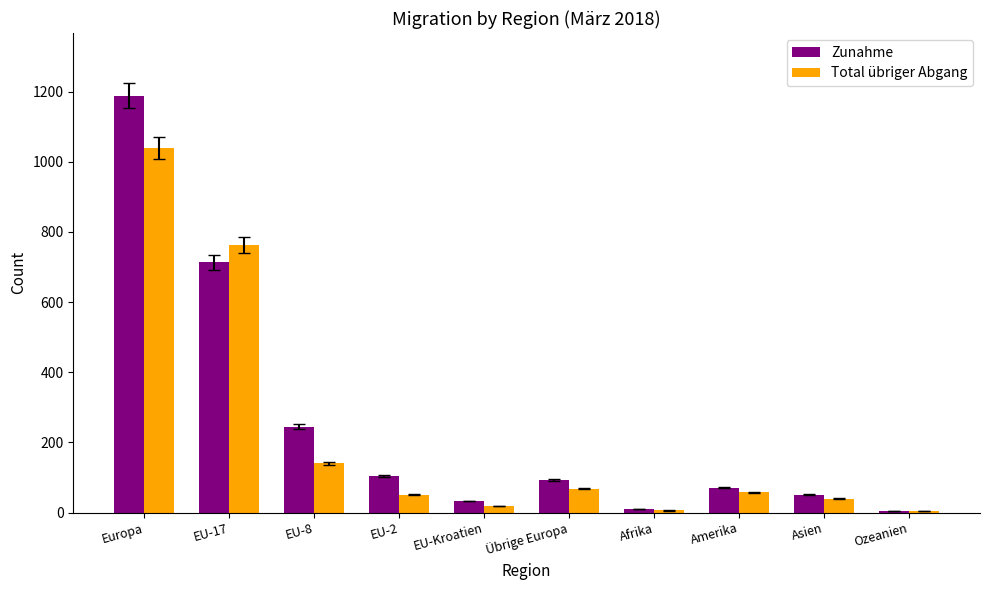

At which label is Zunahme closest to 597?

EU-17